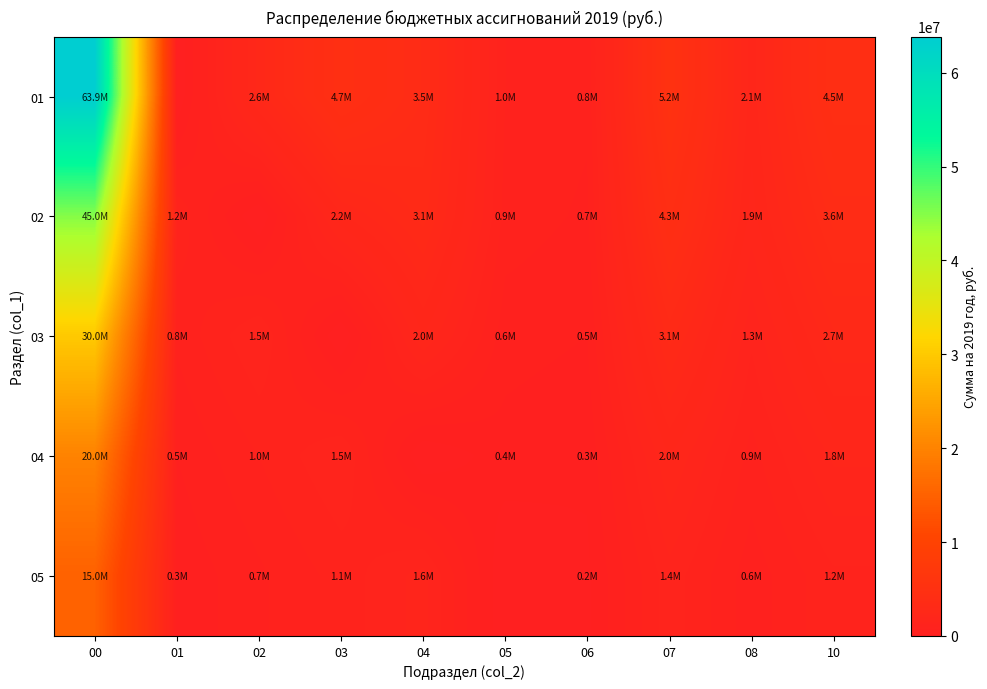

List the series in order of their peak value, highest first.

01, 02, 03, 04, 05